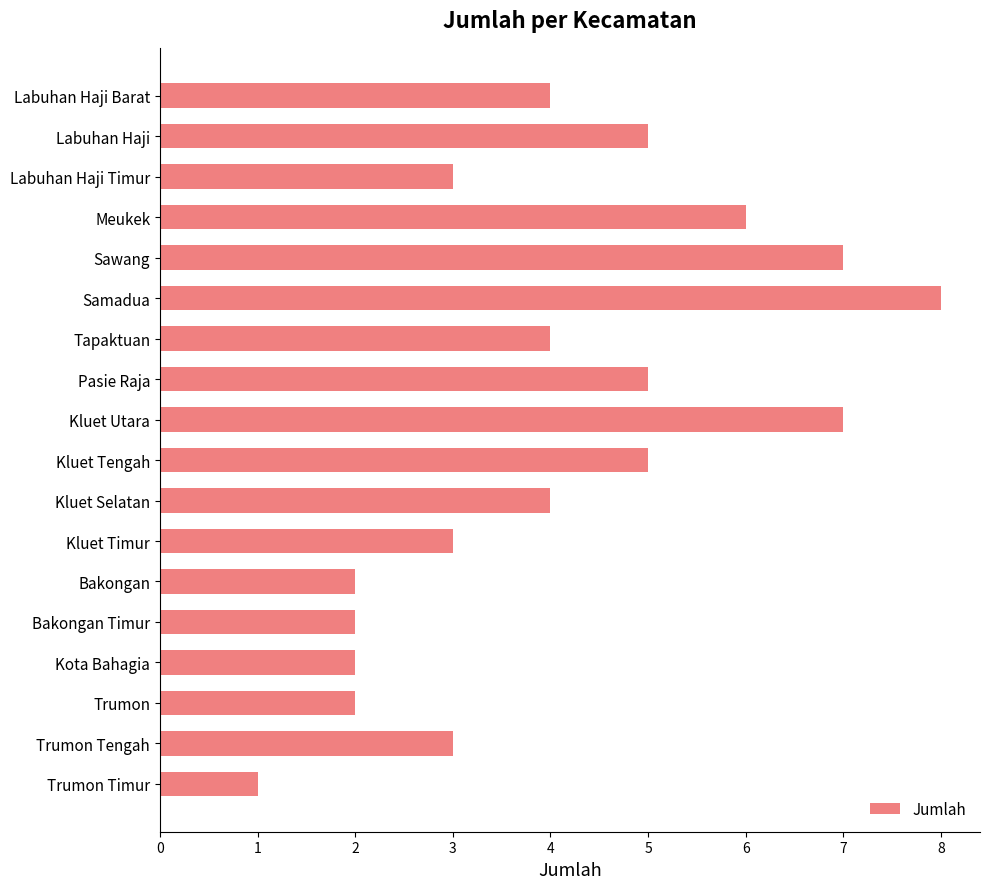

What is the label of the 6th bar from the top?

Samadua